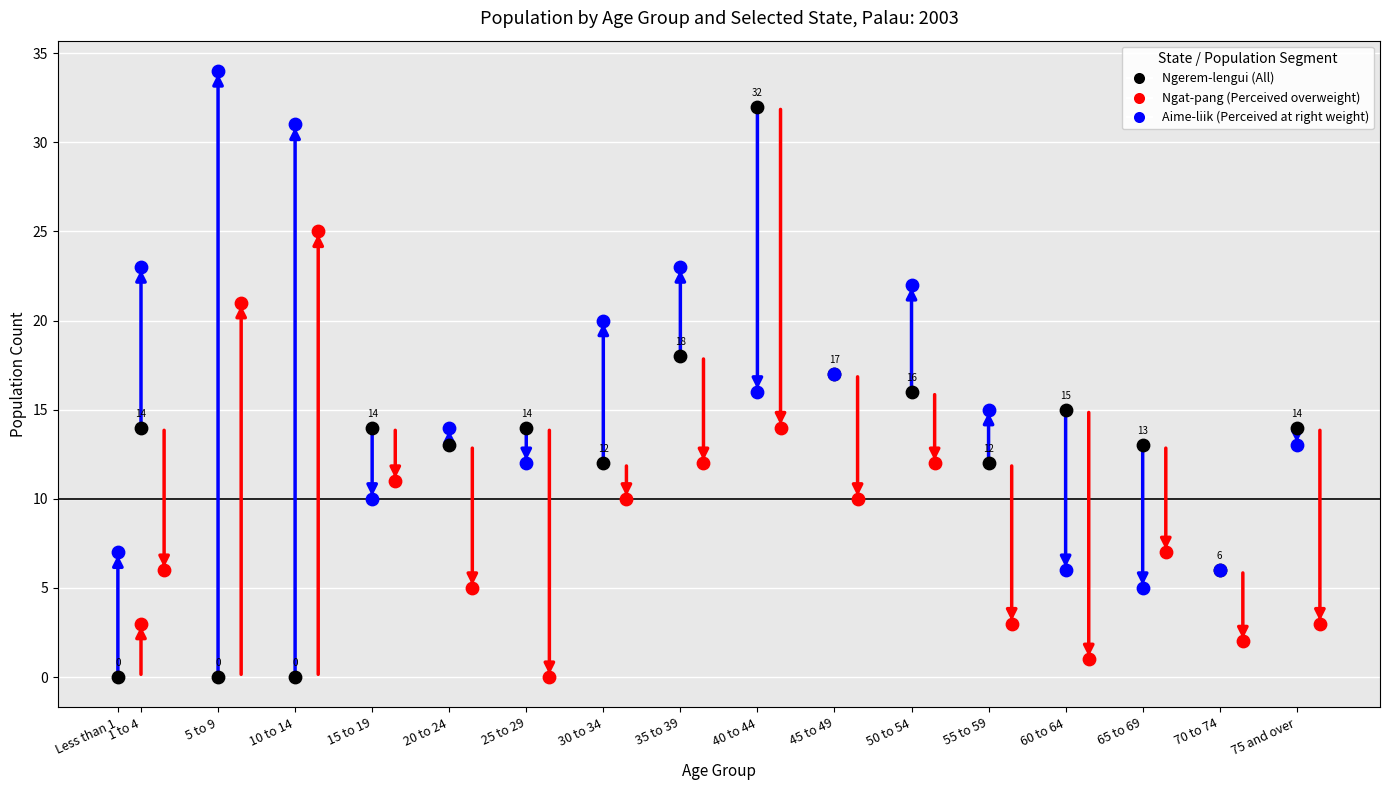

Which series reaches the maximum Y coordinate?

Aime-liik (Perceived at right weight)